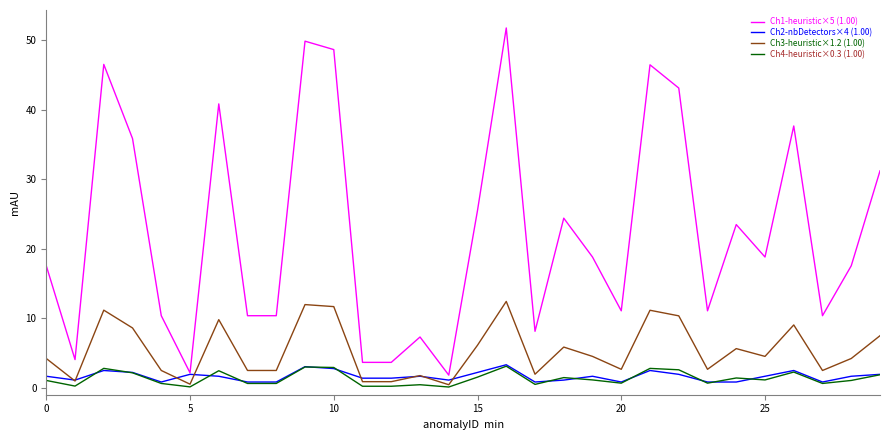

Which series has the largest total across all categories?

Ch1-heuristic×5 (1.00)